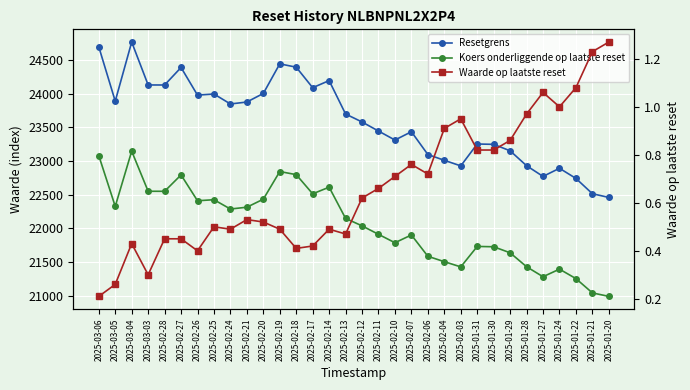

At how many categories does at least one series exceed 4927?

32